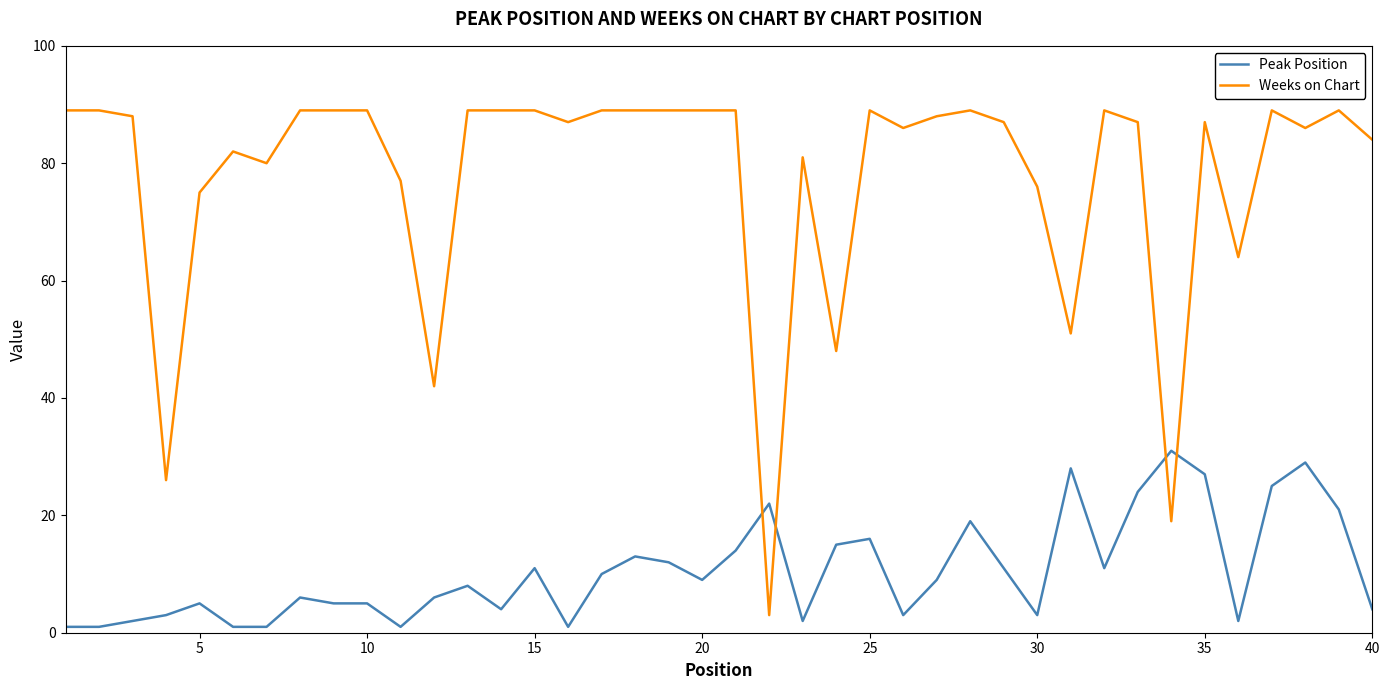

How many intersections are there between Weeks on Chart and Peak Position?

4